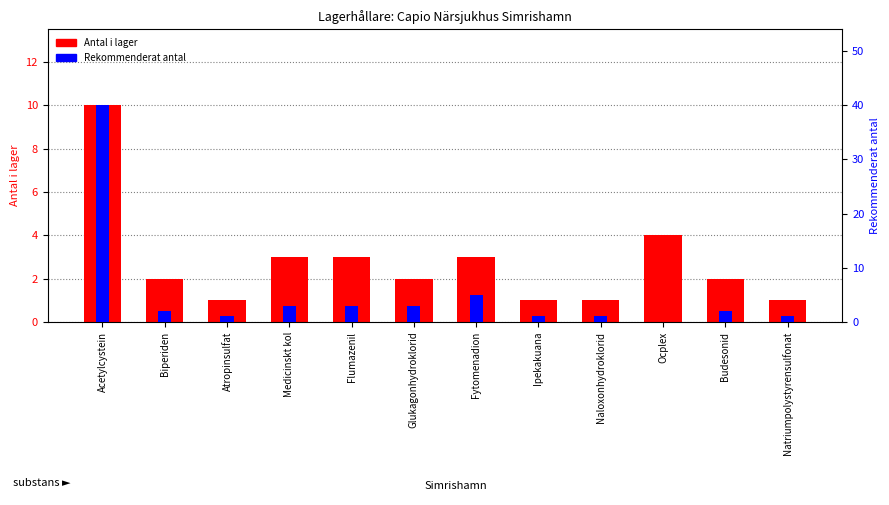

What position from the right is Ocplex?

3